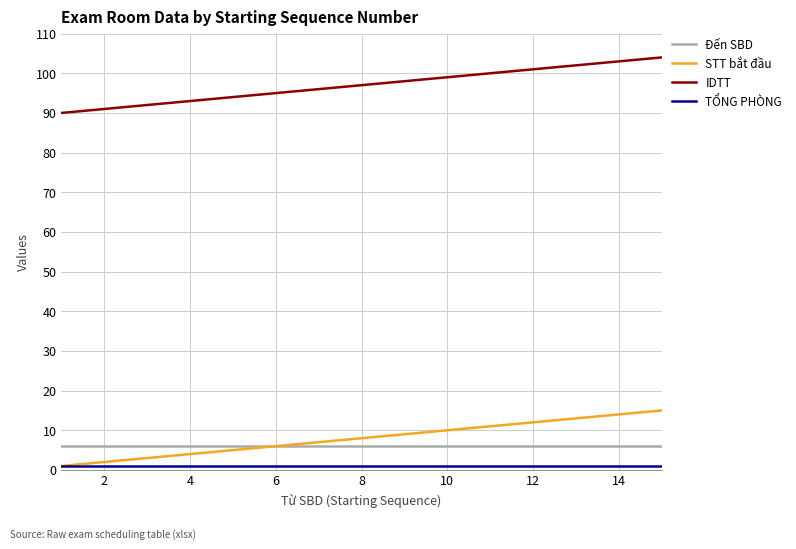

Which series has the largest total across all categories?

IDTT